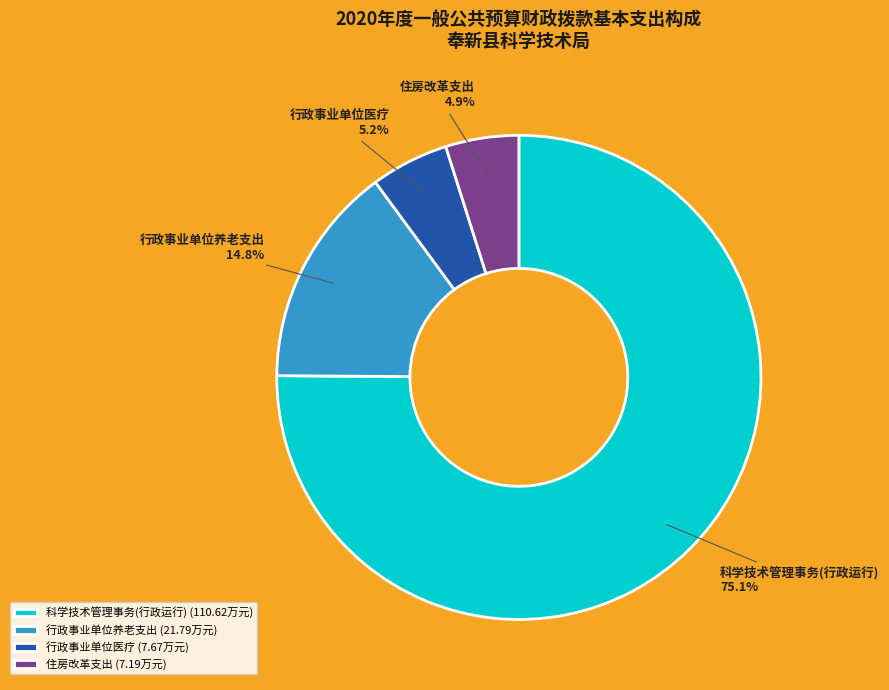

To the nearest percent, what is the difference between the largest and smallest slice percentages?

70%